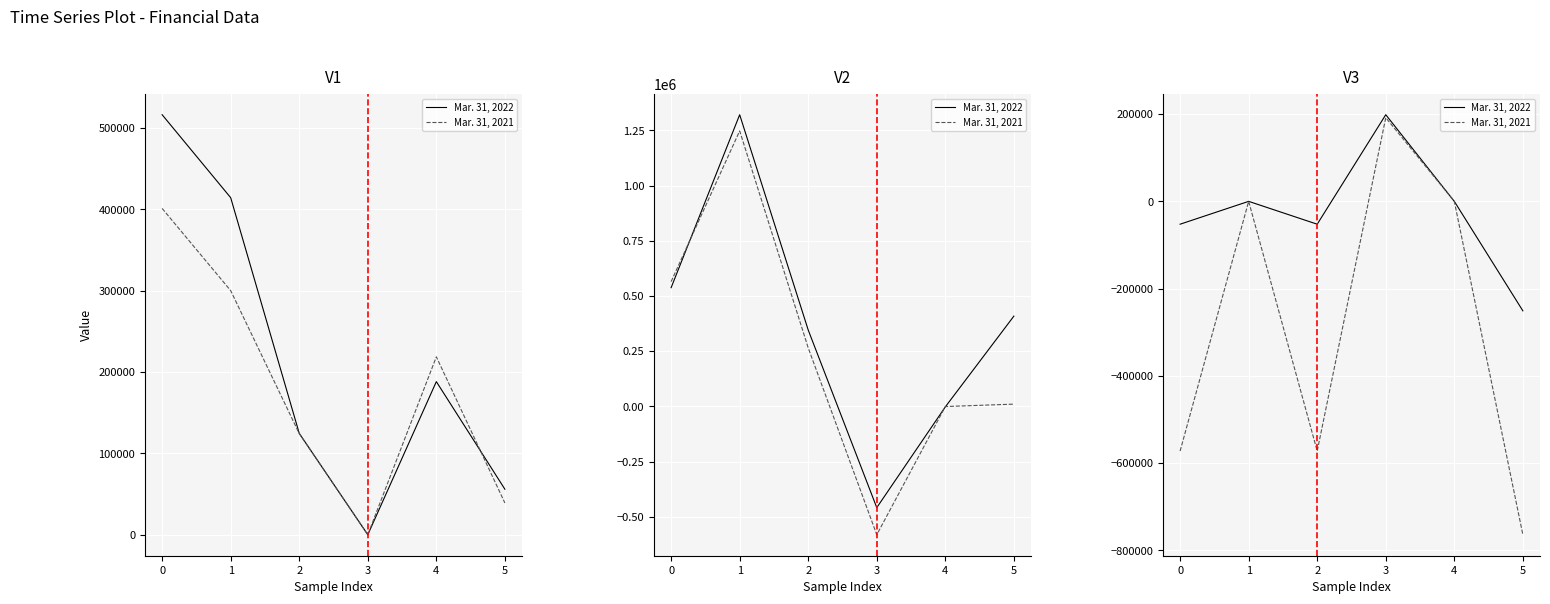

At 0, list the series in order from largest to smallest.

Mar. 31, 2022, Mar. 31, 2021